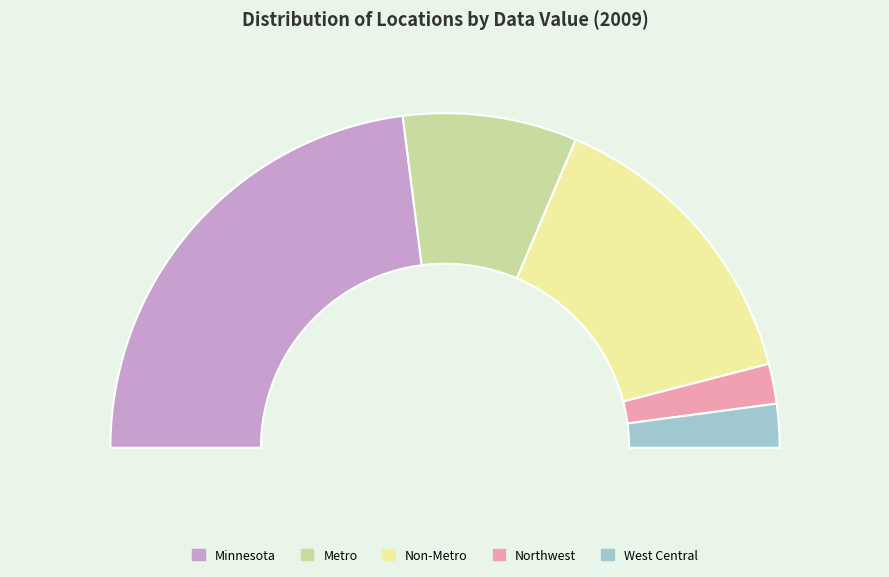

To the nearest percent, what is the average slice percentage?

20%